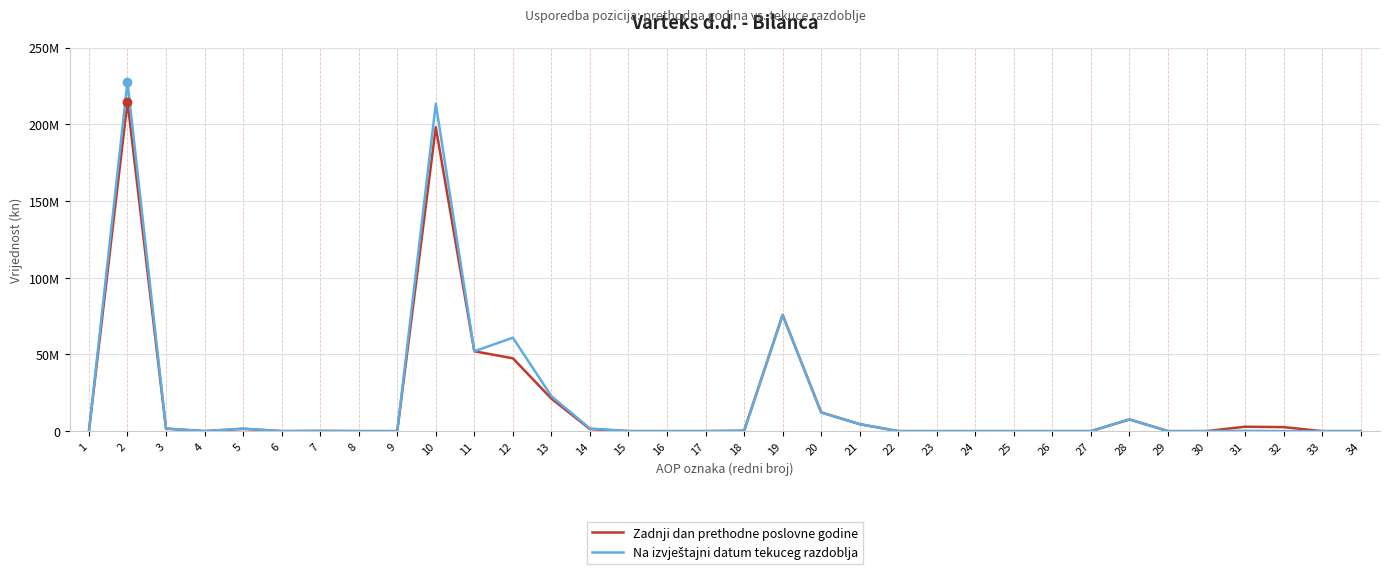

Is this an area chart (filled region under the line)?

No